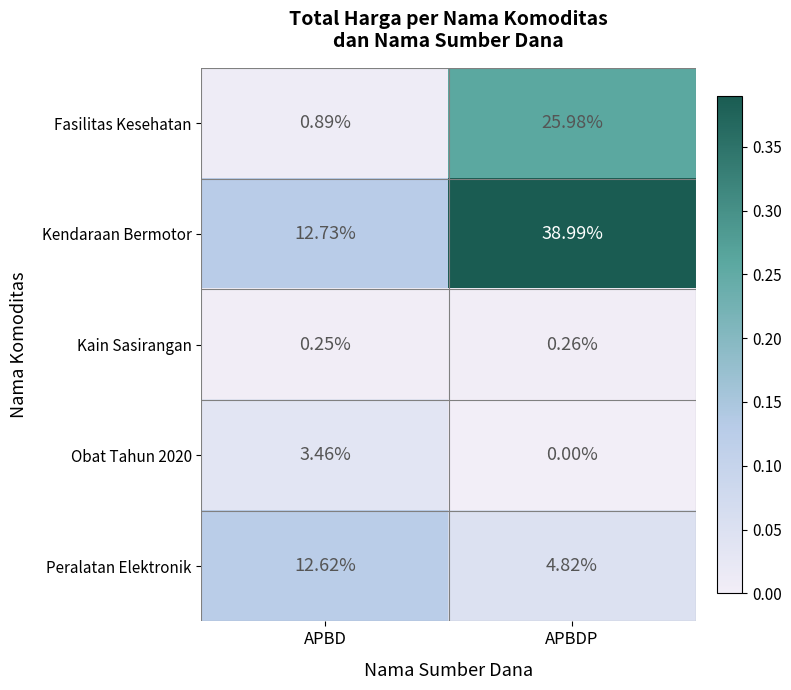

Between APBD and APBDP, which series saw the biggest shift?

Kendaraan Bermotor